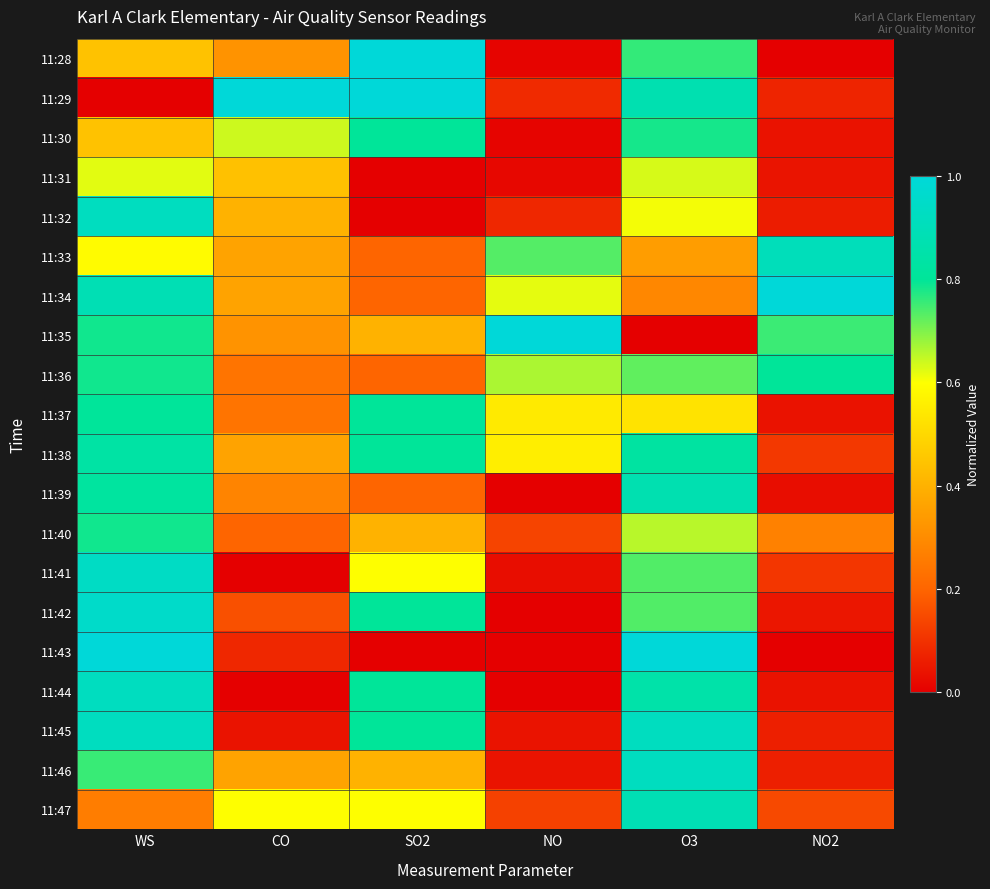

What is the total value across all series at O3?

13.9